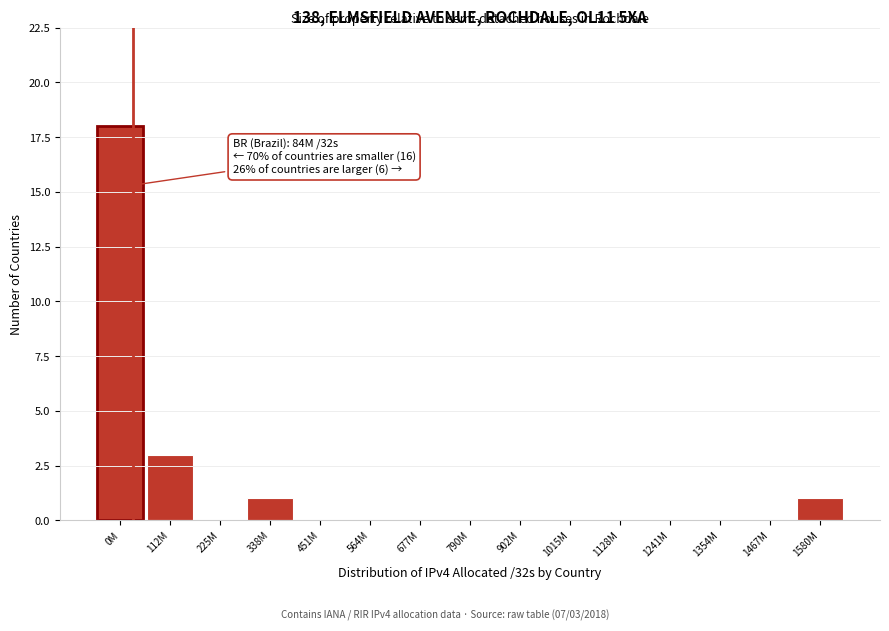

Reading left to right, what are all the values shown in this chart?

0M=18	112M=3	225M=0	338M=1	451M=0	564M=0	677M=0	790M=0	902M=0	1015M=0	1128M=0	1241M=0	1354M=0	1467M=0	1580M=1